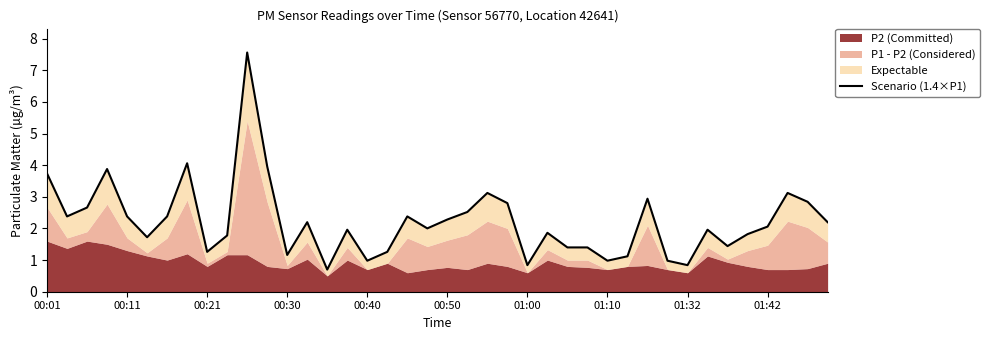

The chart shows a value of 7.6 at 10. True or false?

True